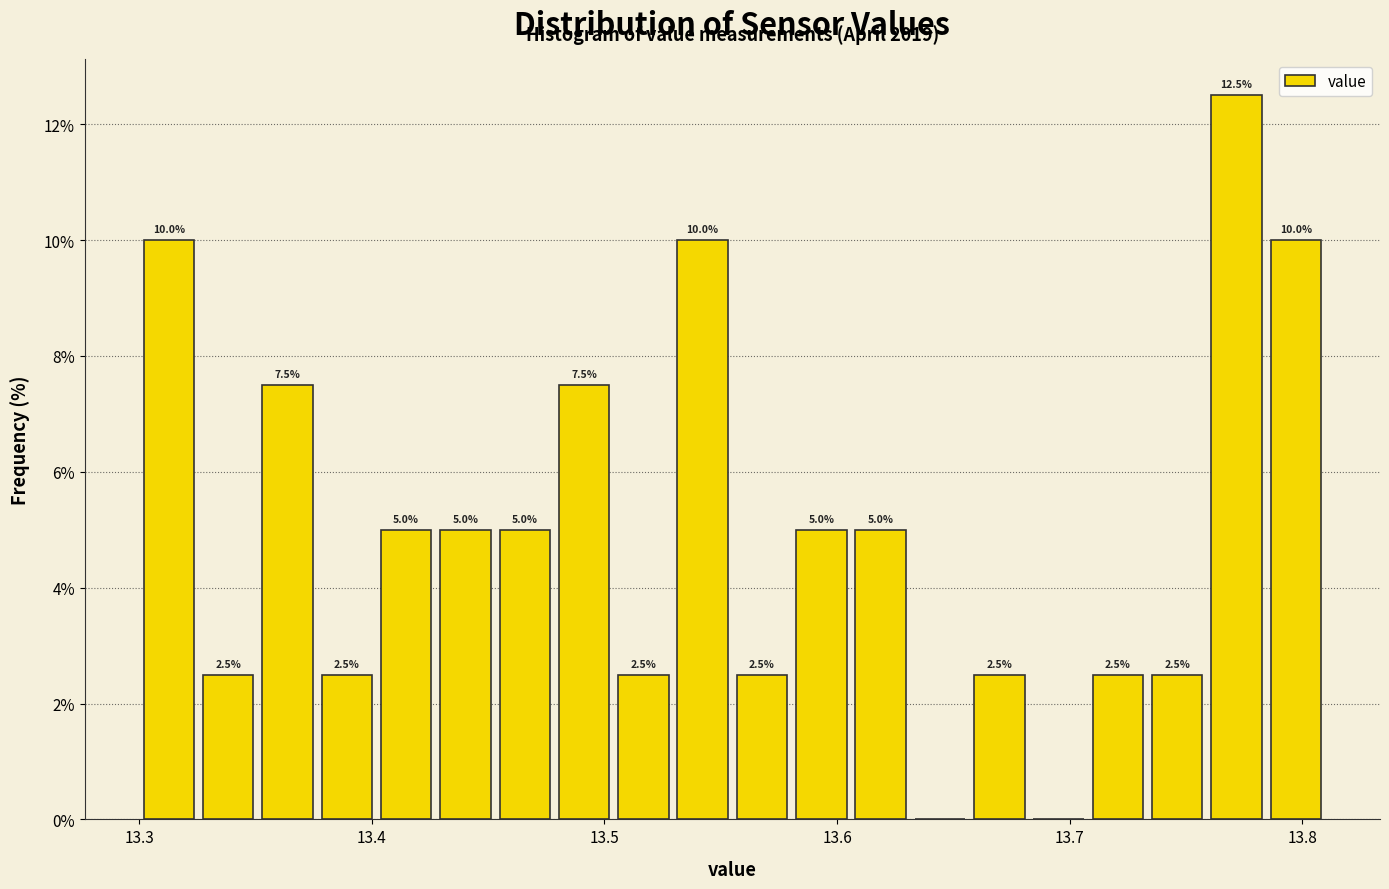

Read against the x-axis, roughly where is the centre of the tallest bar?

13.77